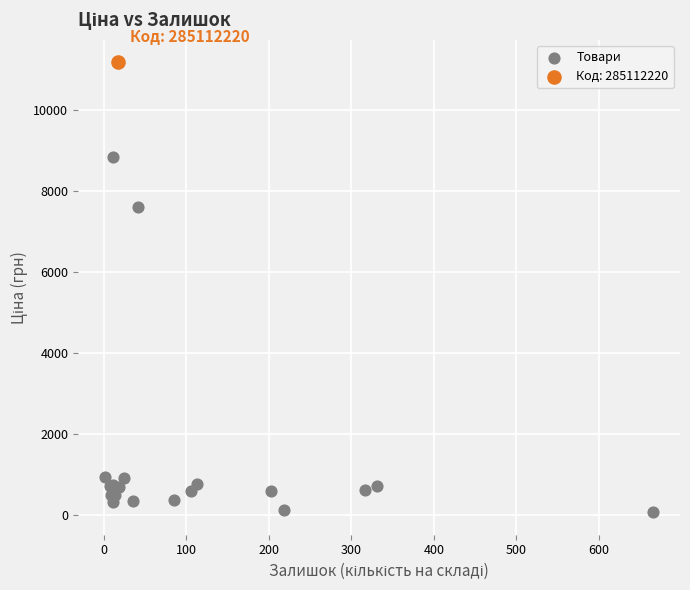

What are all the series names shown in the legend?

Товари, Код: 285112220